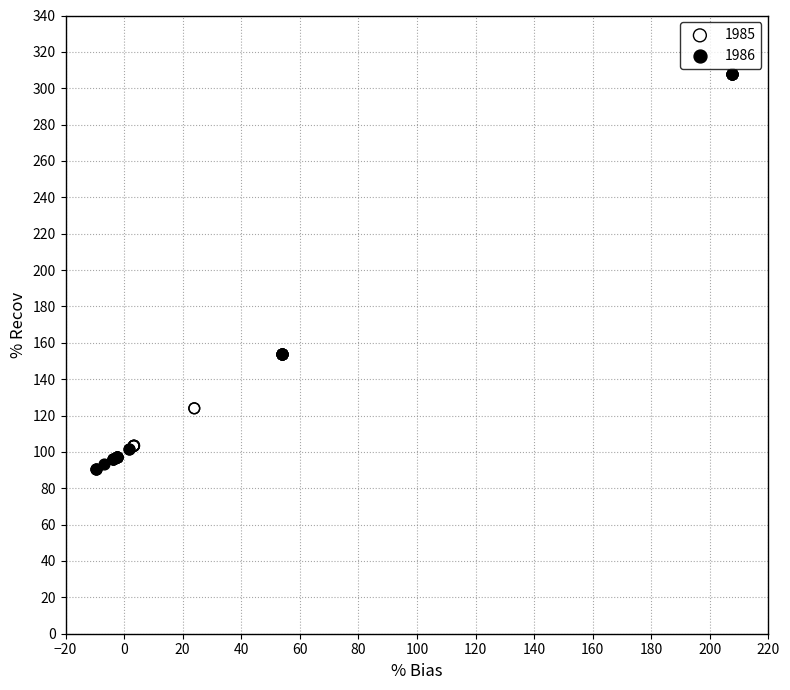

Which series has the largest Y range (max minus min)?

1986